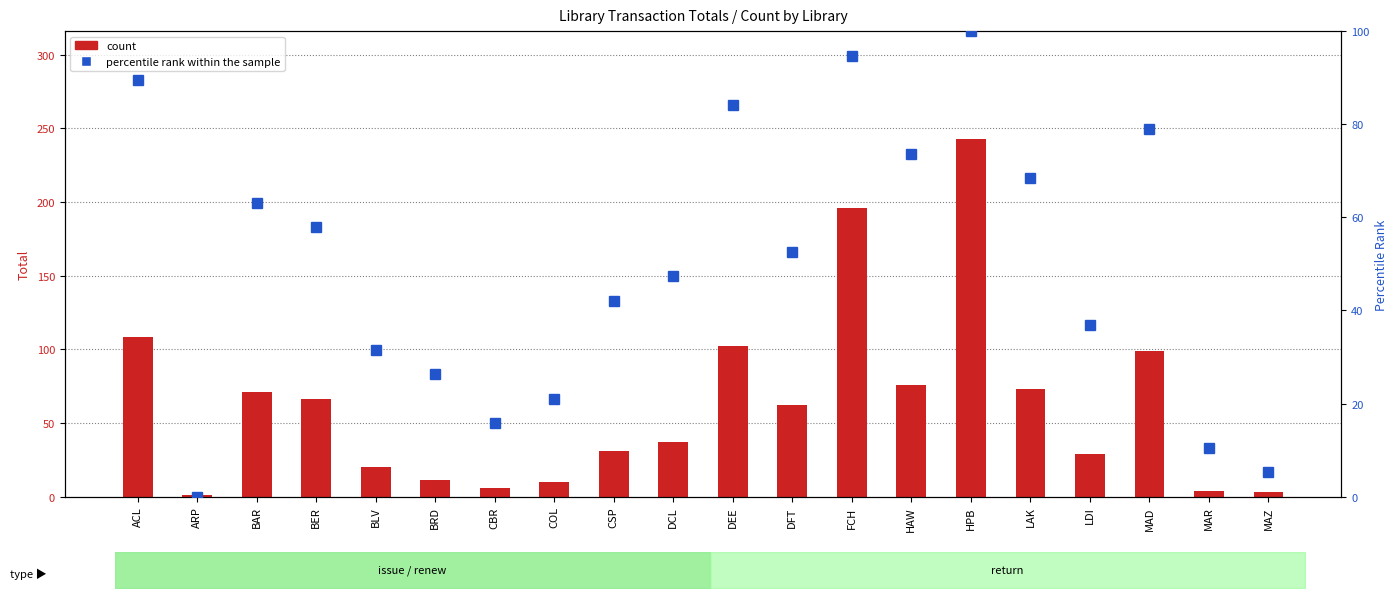

Which series changed the most between BLV and MAR?

percentile rank within the sample